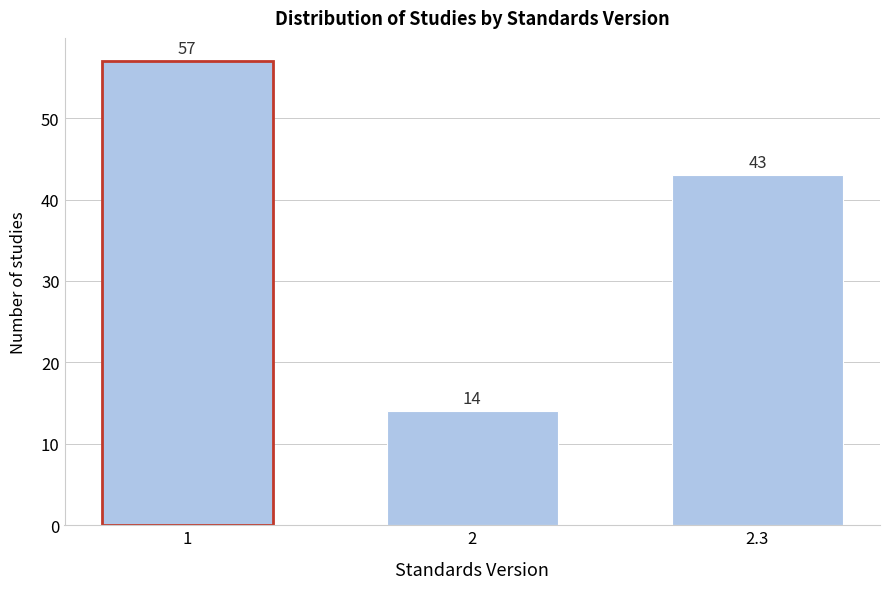

Reading left to right, transcribe all the data shown in this chart.

57	14	43